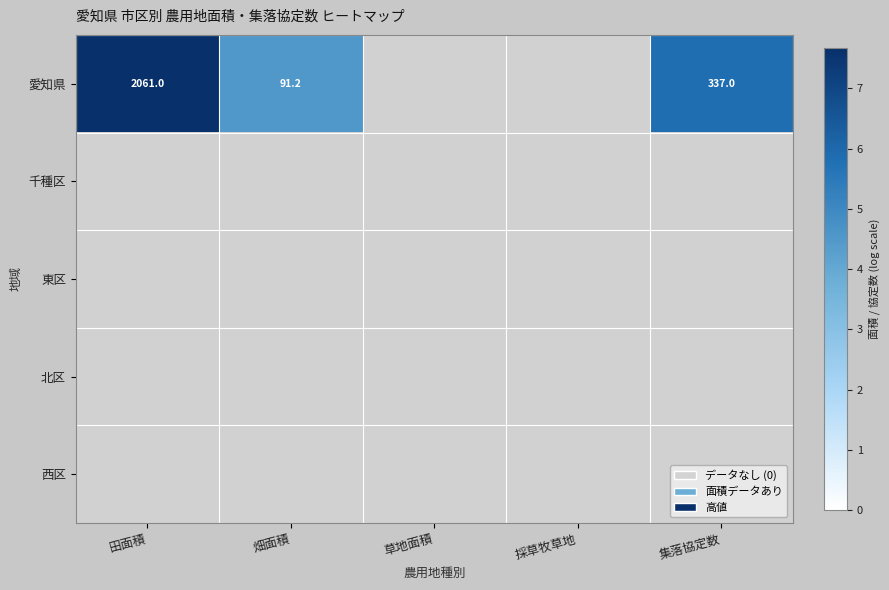

Is it true that 西区 equals 0.0 at 集落協定数?

True